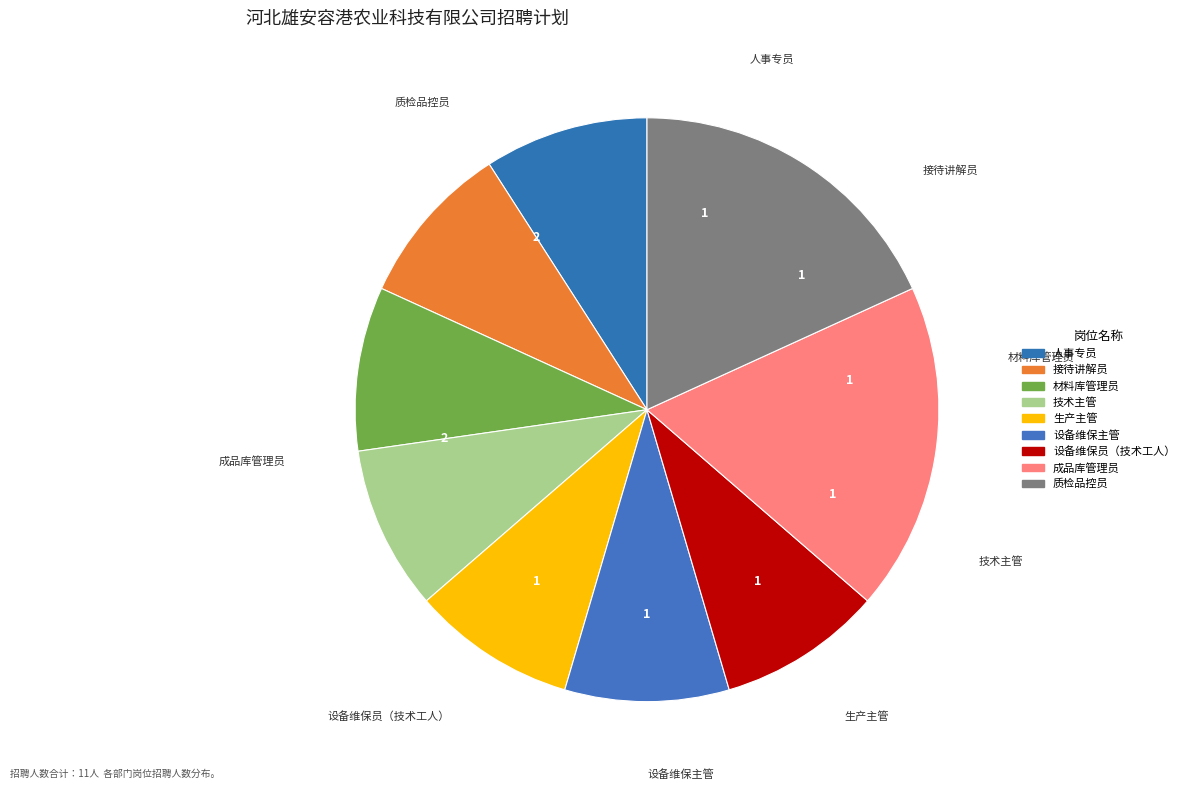

Count the number of slices in the pie.

9